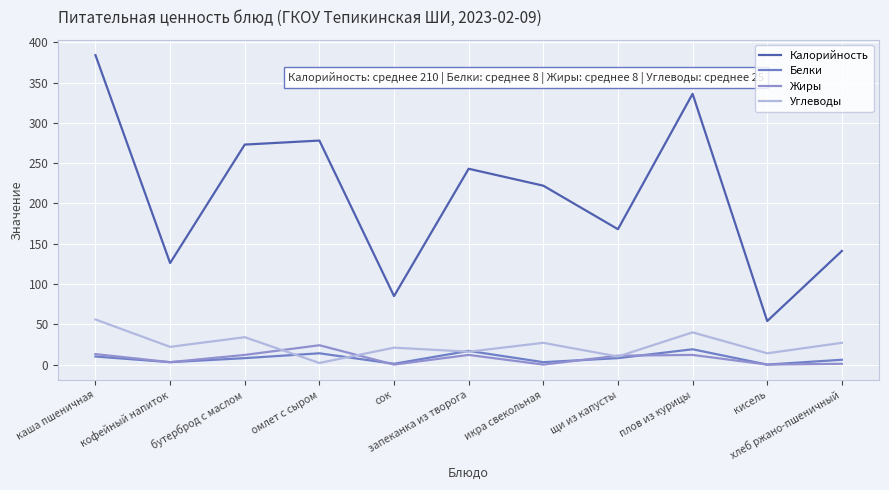

Does the chart display data point markers on the line(s)?

No